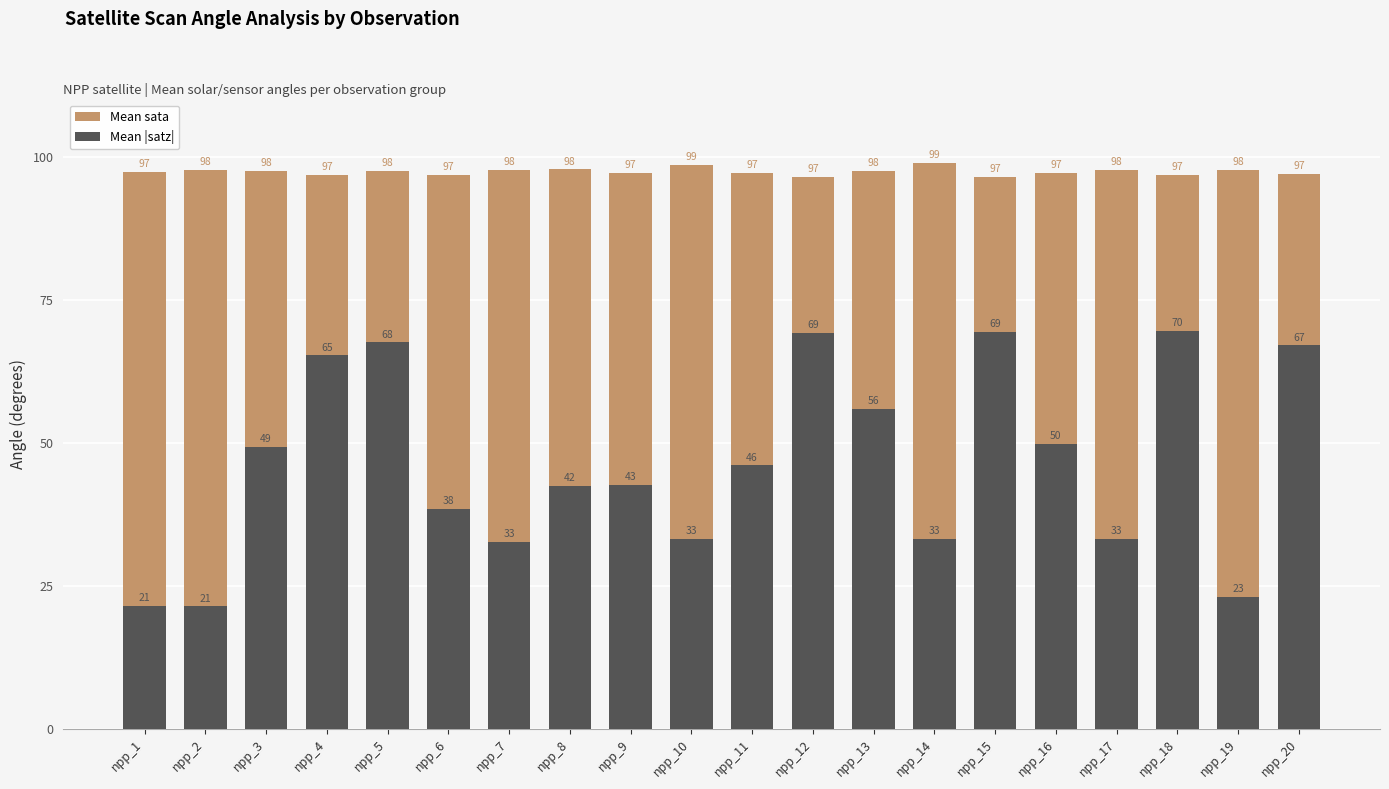

Which series has the largest range (max minus min)?

Mean |satz|